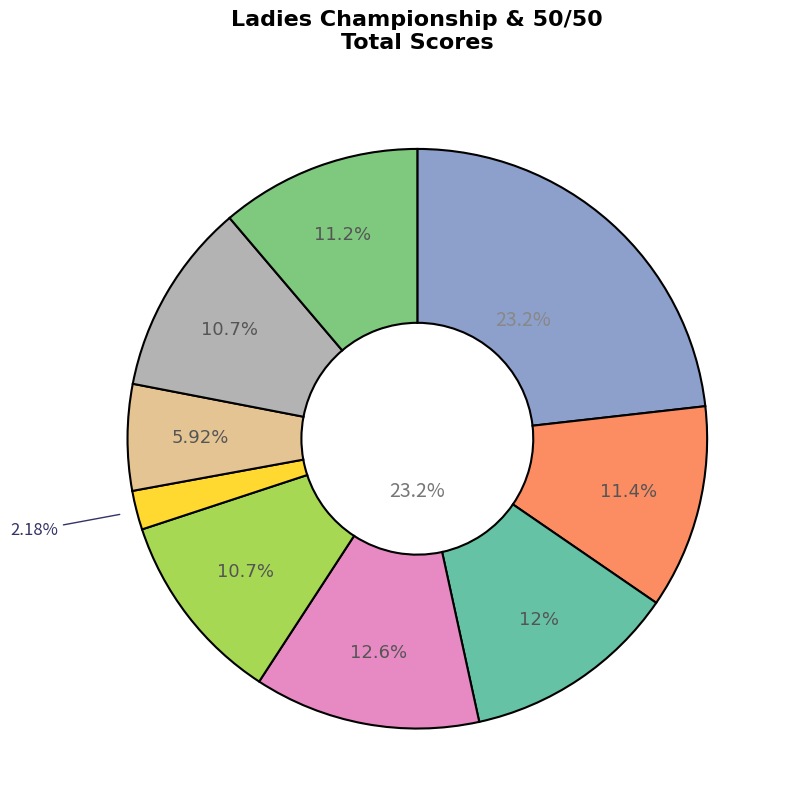

Combined, do Donna Fox and Kaytlyn Adshead account for over 50%?

No